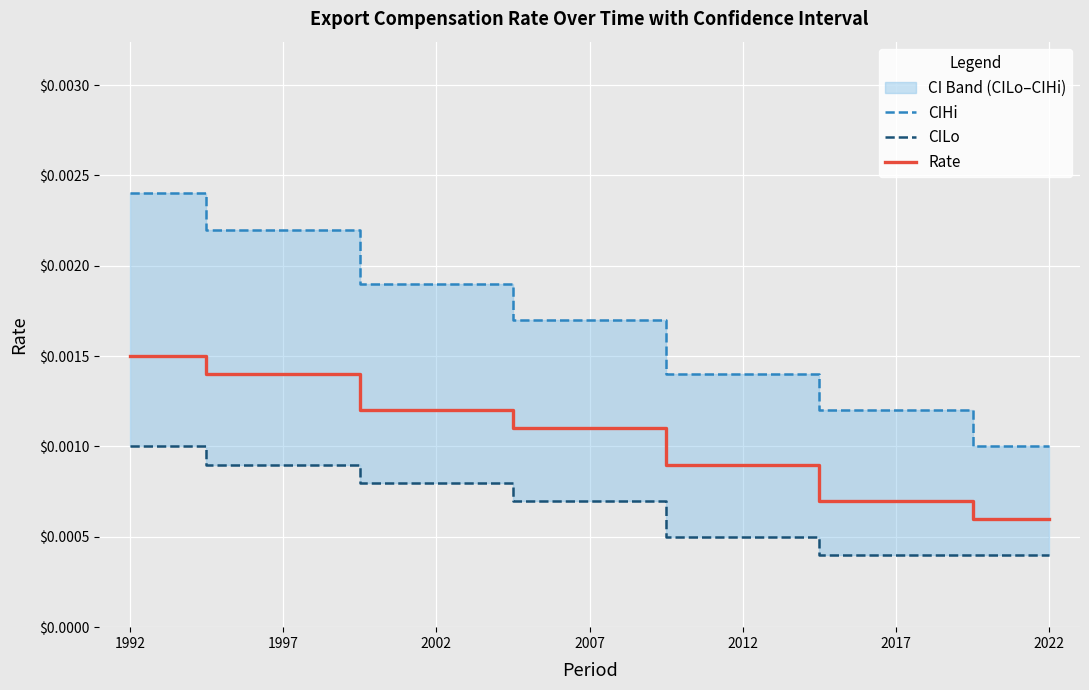

Which has a higher value, 2002 or 2012?

2002